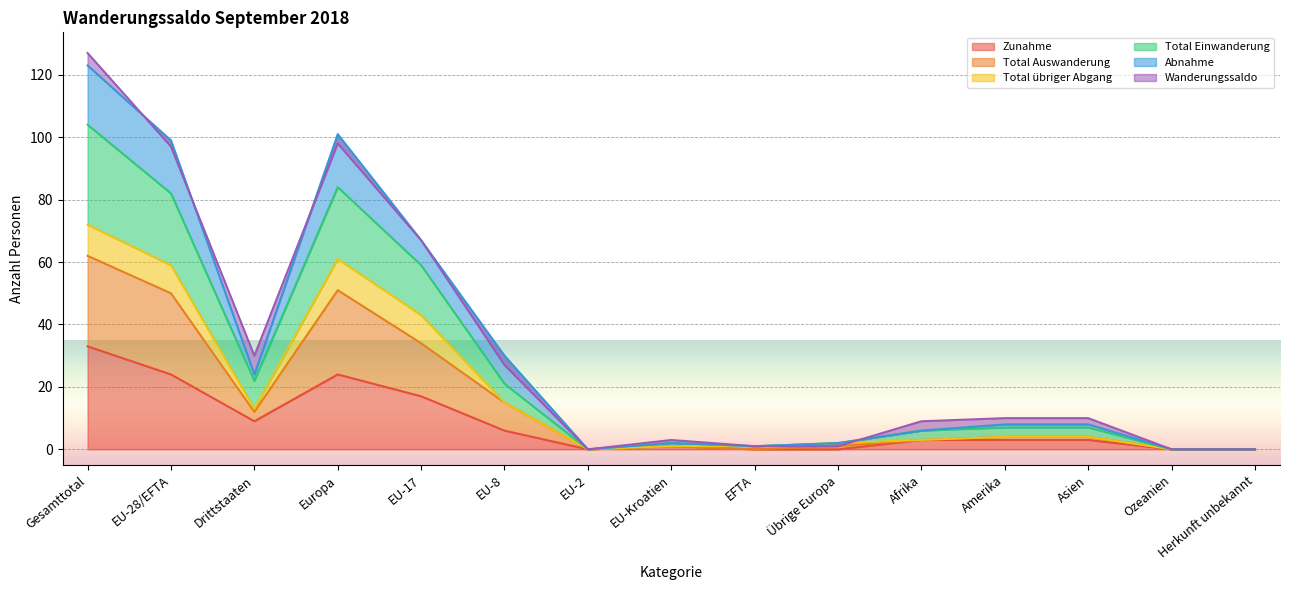

What is the sum of the Zunahme values at EU-28/EFTA and EU-8?

30